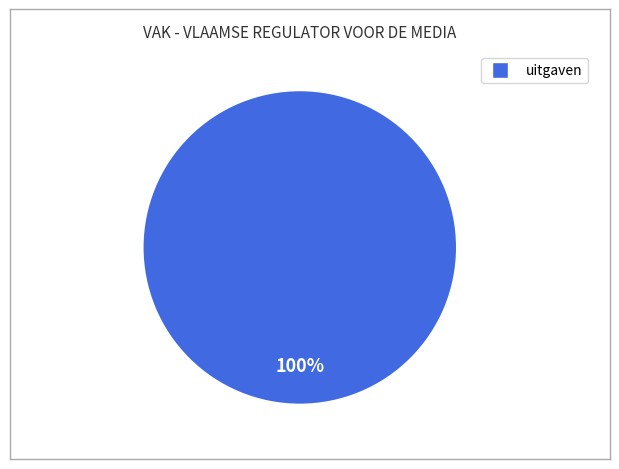

Is there any slice that represents more than half of the pie?

Yes